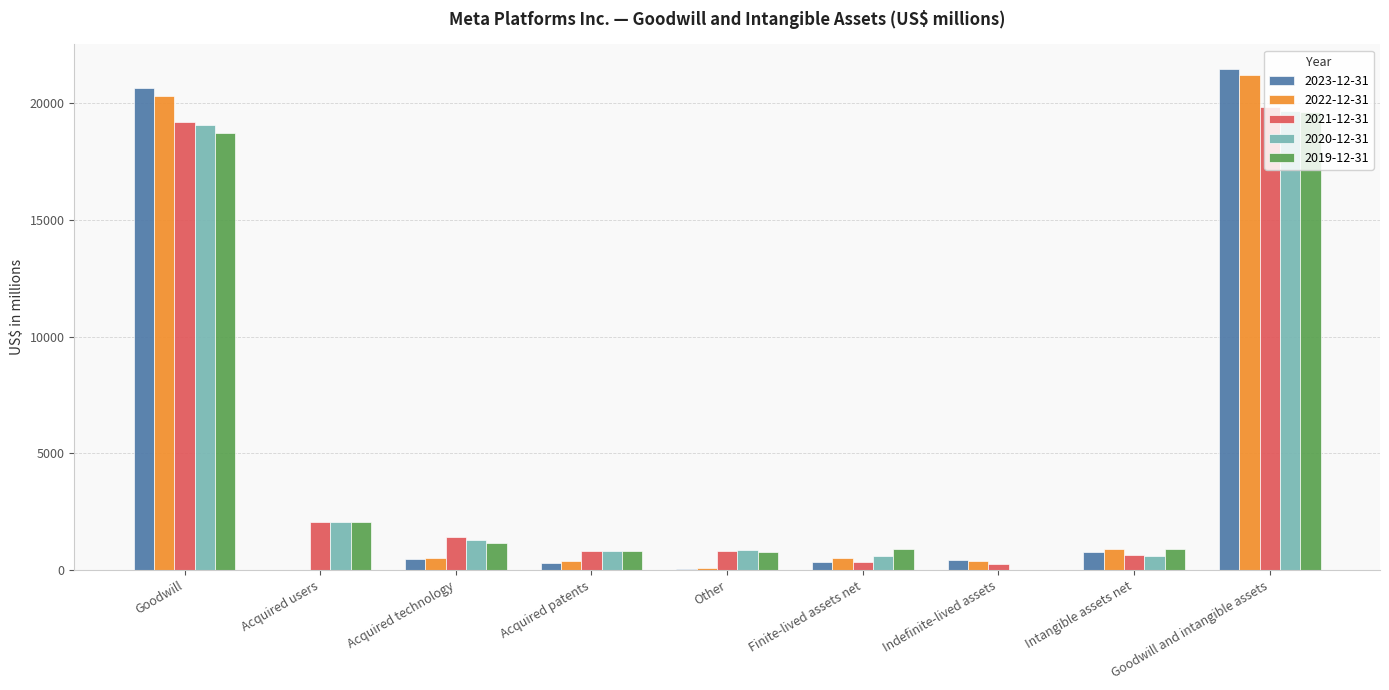

At which category is the sum across all series the highest?

Goodwill and intangible assets